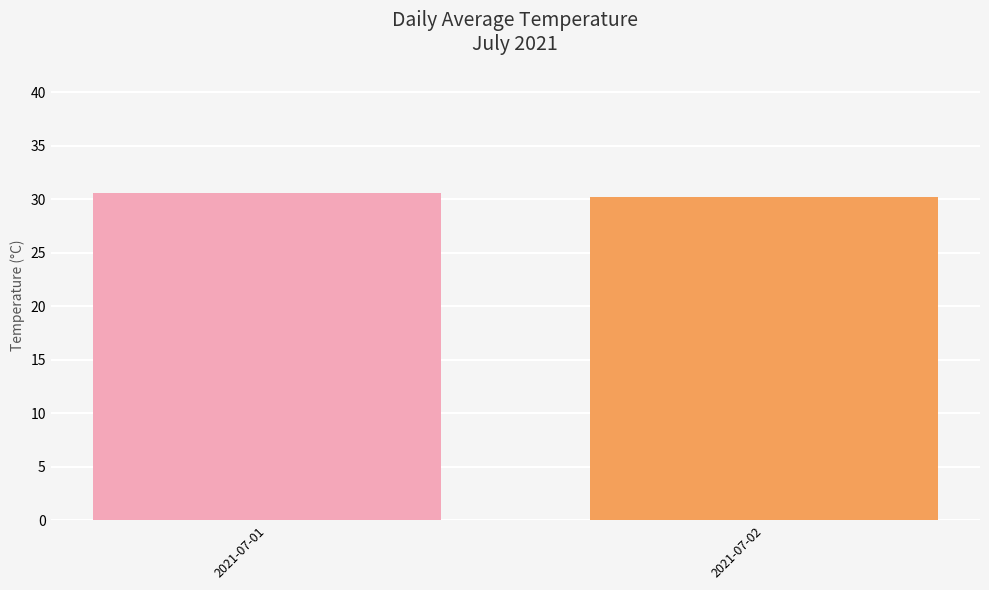

How many bars are there in total?

2